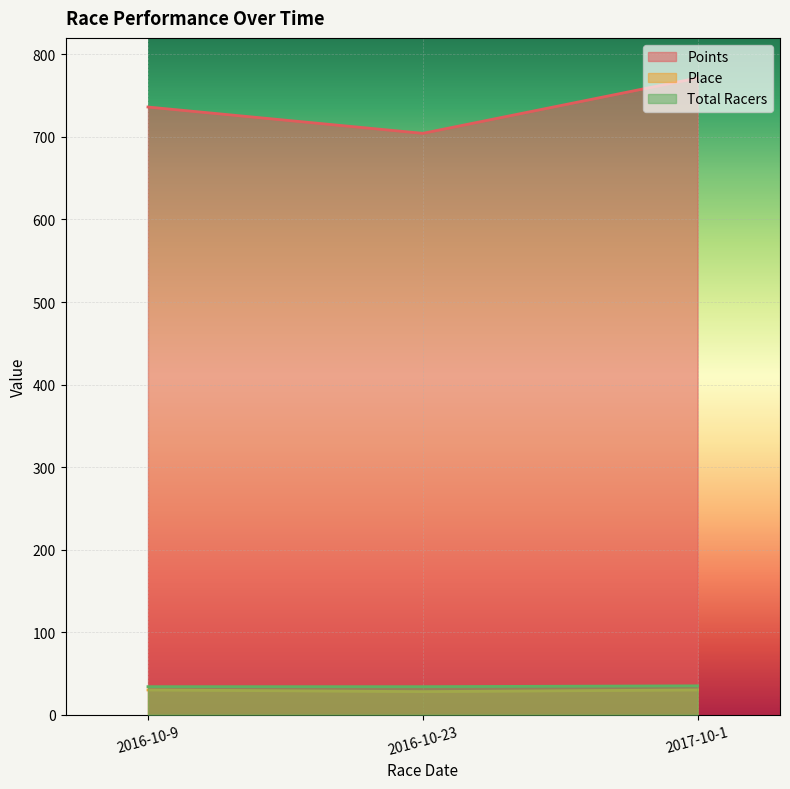

Which series has the largest range (max minus min)?

Points